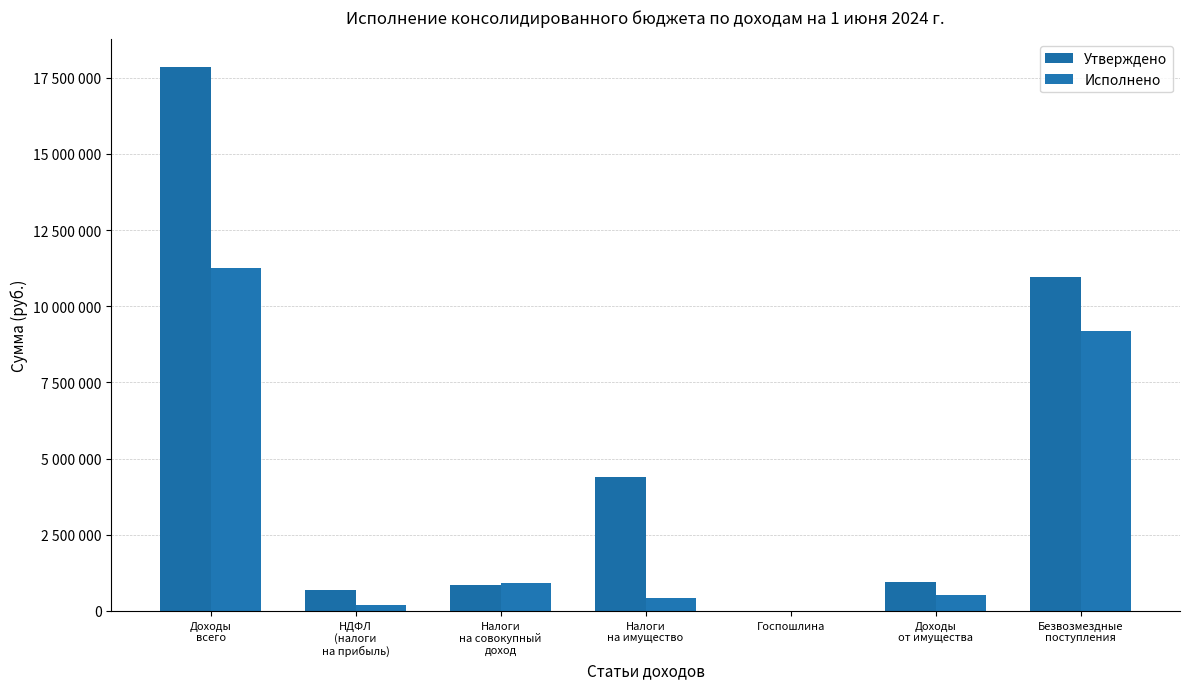

What is the minimum value shown in the chart?

400.0